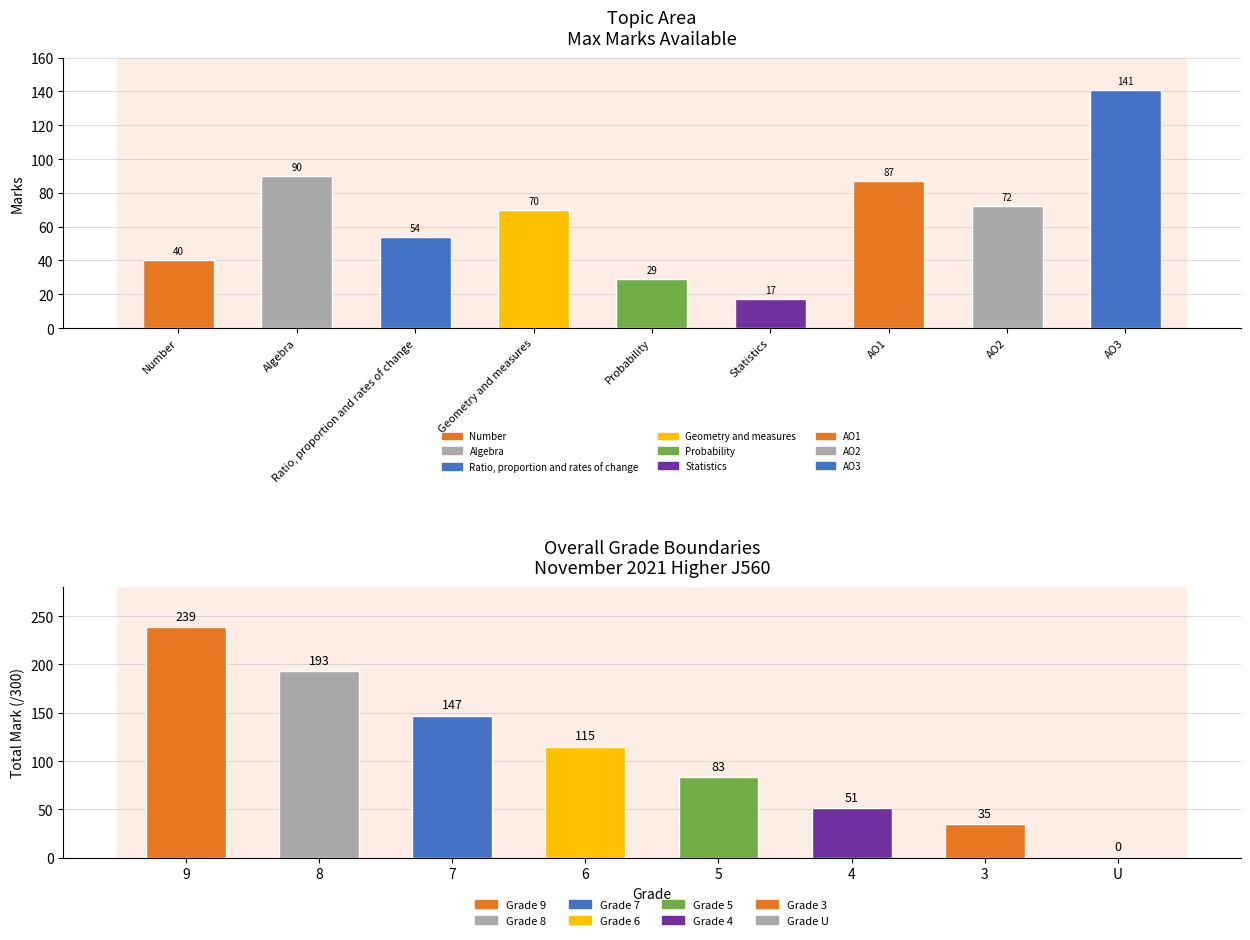

What position from the right is Number?

9